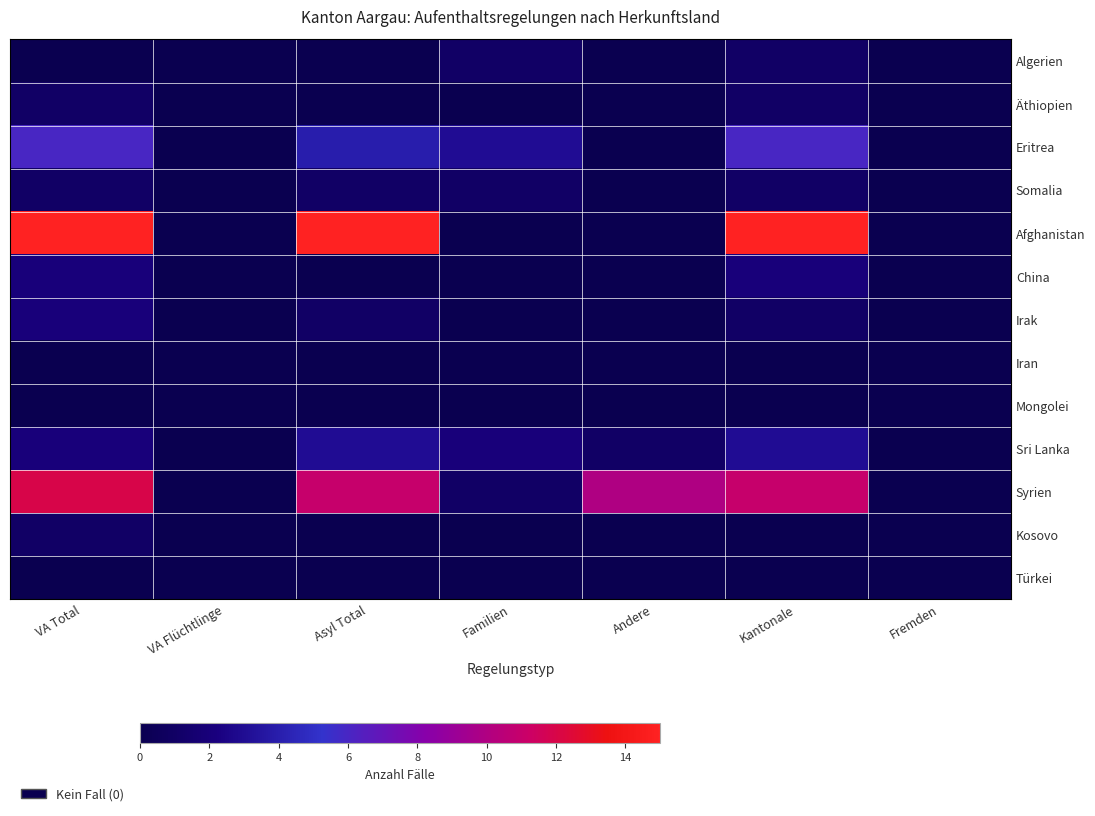

Reading right to left, what are all the values shown in this chart?

Algerien: Fremden=0	Kantonale=1	Andere=0	Familien=1	Asyl Total=0	VA Flüchtlinge=0	VA Total=0
Äthiopien: Fremden=0	Kantonale=1	Andere=0	Familien=0	Asyl Total=0	VA Flüchtlinge=0	VA Total=1
Eritrea: Fremden=0	Kantonale=6	Andere=0	Familien=3	Asyl Total=4	VA Flüchtlinge=0	VA Total=6
Somalia: Fremden=0	Kantonale=1	Andere=0	Familien=1	Asyl Total=1	VA Flüchtlinge=0	VA Total=1
Afghanistan: Fremden=0	Kantonale=15	Andere=0	Familien=0	Asyl Total=15	VA Flüchtlinge=0	VA Total=15
China: Fremden=0	Kantonale=2	Andere=0	Familien=0	Asyl Total=0	VA Flüchtlinge=0	VA Total=2
Irak: Fremden=0	Kantonale=1	Andere=0	Familien=0	Asyl Total=1	VA Flüchtlinge=0	VA Total=2
Iran: Fremden=0	Kantonale=0	Andere=0	Familien=0	Asyl Total=0	VA Flüchtlinge=0	VA Total=0
Mongolei: Fremden=0	Kantonale=0	Andere=0	Familien=0	Asyl Total=0	VA Flüchtlinge=0	VA Total=0
Sri Lanka: Fremden=0	Kantonale=3	Andere=1	Familien=2	Asyl Total=3	VA Flüchtlinge=0	VA Total=2
Syrien: Fremden=0	Kantonale=11	Andere=10	Familien=1	Asyl Total=11	VA Flüchtlinge=0	VA Total=12
Kosovo: Fremden=0	Kantonale=0	Andere=0	Familien=0	Asyl Total=0	VA Flüchtlinge=0	VA Total=1
Türkei: Fremden=0	Kantonale=0	Andere=0	Familien=0	Asyl Total=0	VA Flüchtlinge=0	VA Total=0